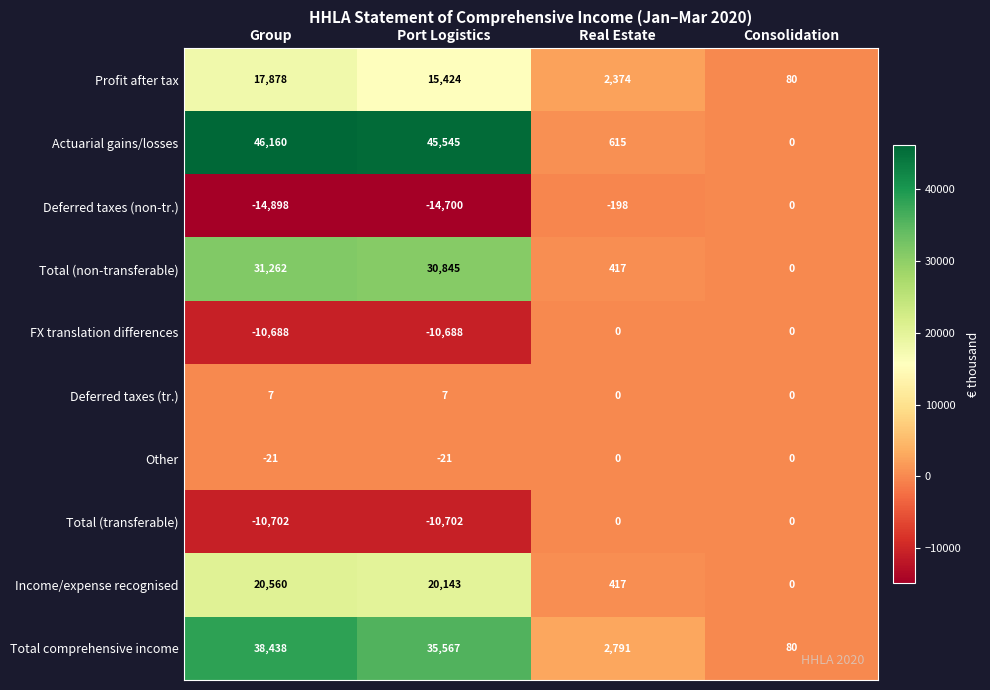

Which series has the largest total across all categories?

Actuarial gains/losses